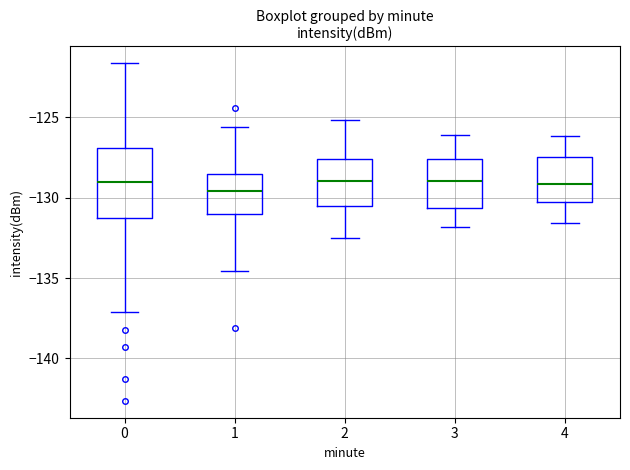

Reading left to right, read every box against the y-axis: the position of its median line, the range the box covers, and the ends of its whiskers. The values are not printed on the chart, so give them approximately, as read against the axis.

0: median -129.0, box -131.5 to -127.0, whiskers -137.0 to -121.5
1: median -129.5, box -131.0 to -128.5, whiskers -134.5 to -125.5
2: median -129.0, box -130.5 to -127.5, whiskers -132.5 to -125.0
3: median -129.0, box -130.5 to -127.5, whiskers -132.0 to -126.0
4: median -129.0, box -130.5 to -127.5, whiskers -131.5 to -126.0